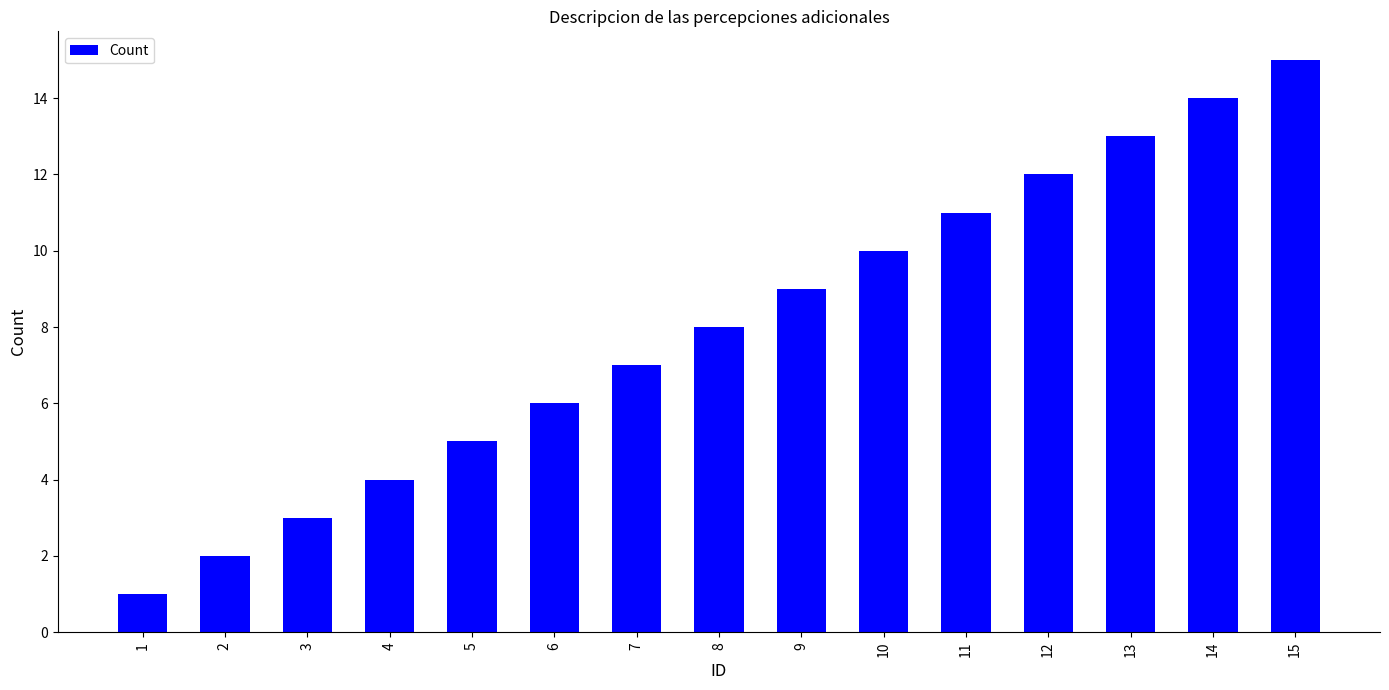

True or false: the data shows 7 at 7.

True